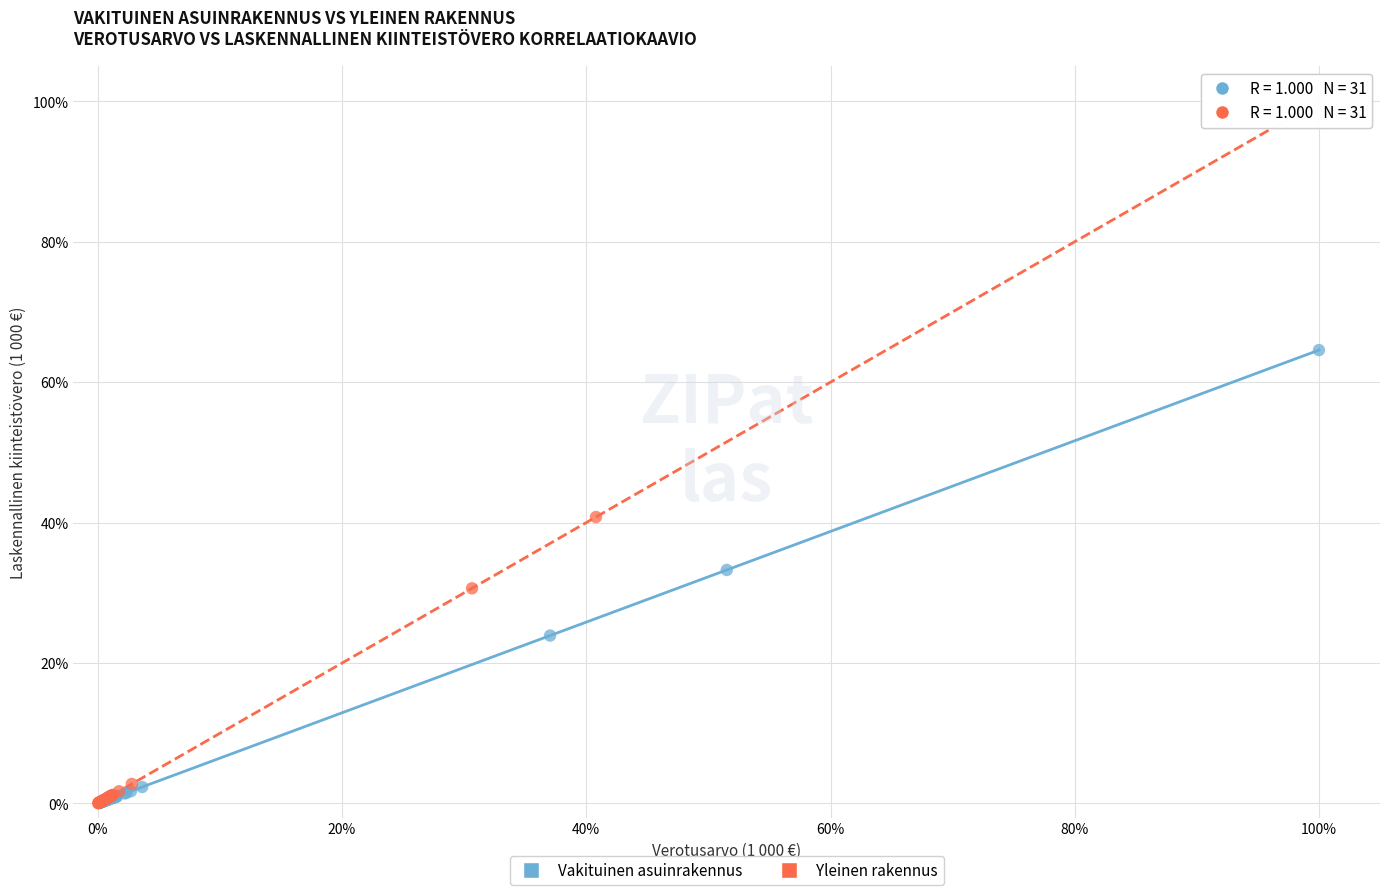

What are all the series names shown in the legend?

Vakituinen asuinrakennus, Yleinen rakennus